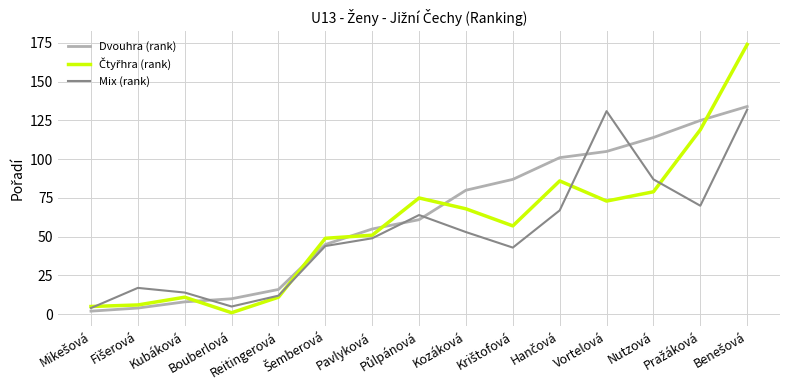

Does the chart have visible grid lines?

Yes